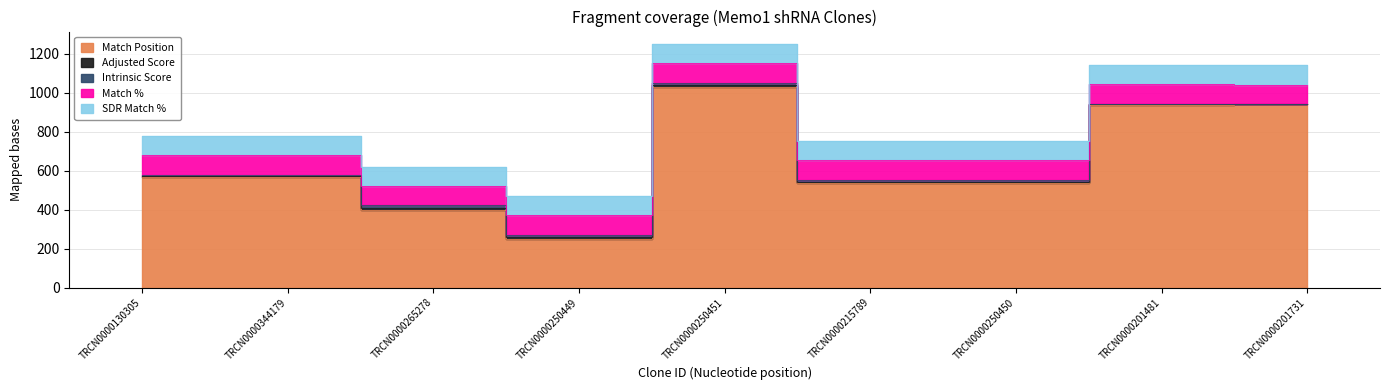

How many values in the Adjusted Score series exceed 7?

5